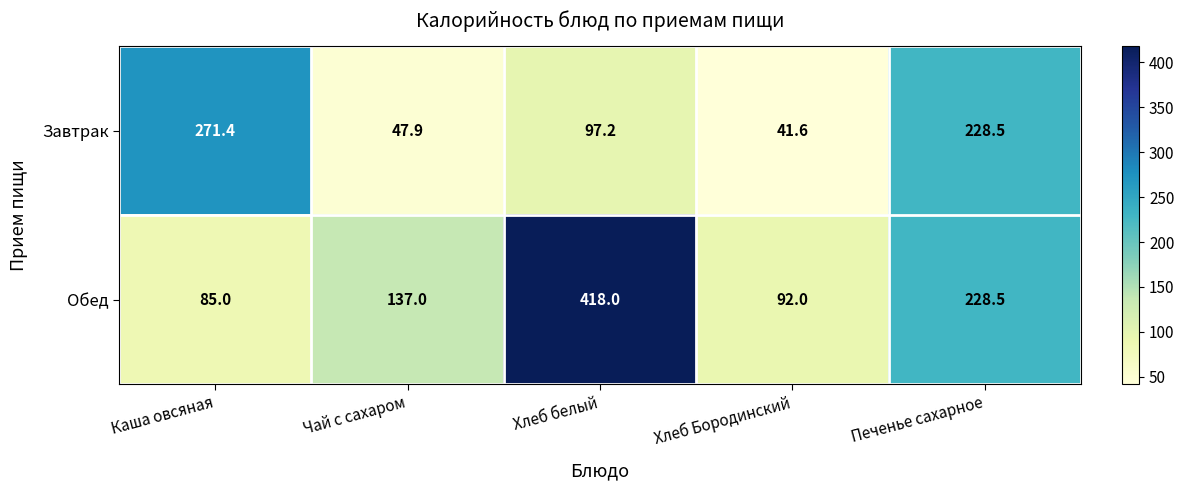

Where is Обед nearest to the value 251?

Печенье сахарное